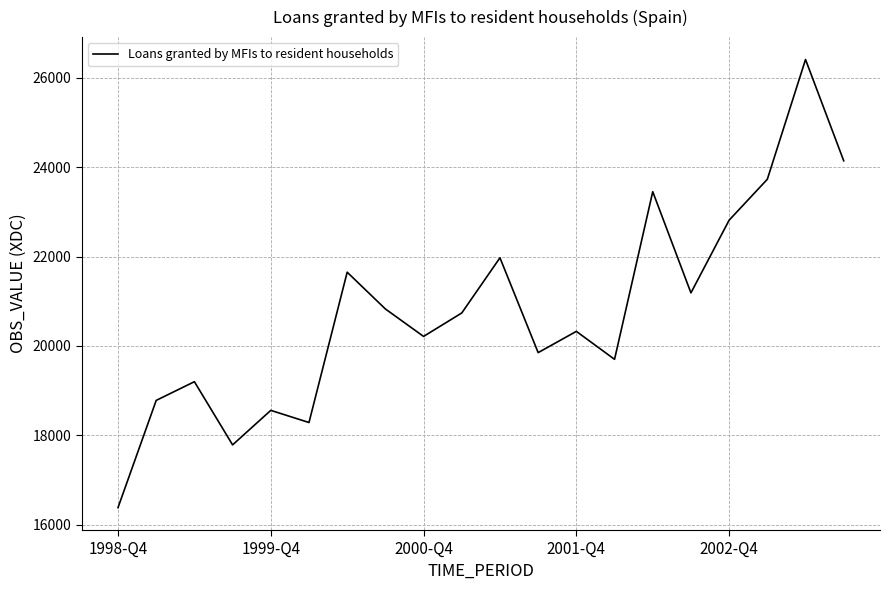

What is the maximum value shown in the chart?

26413